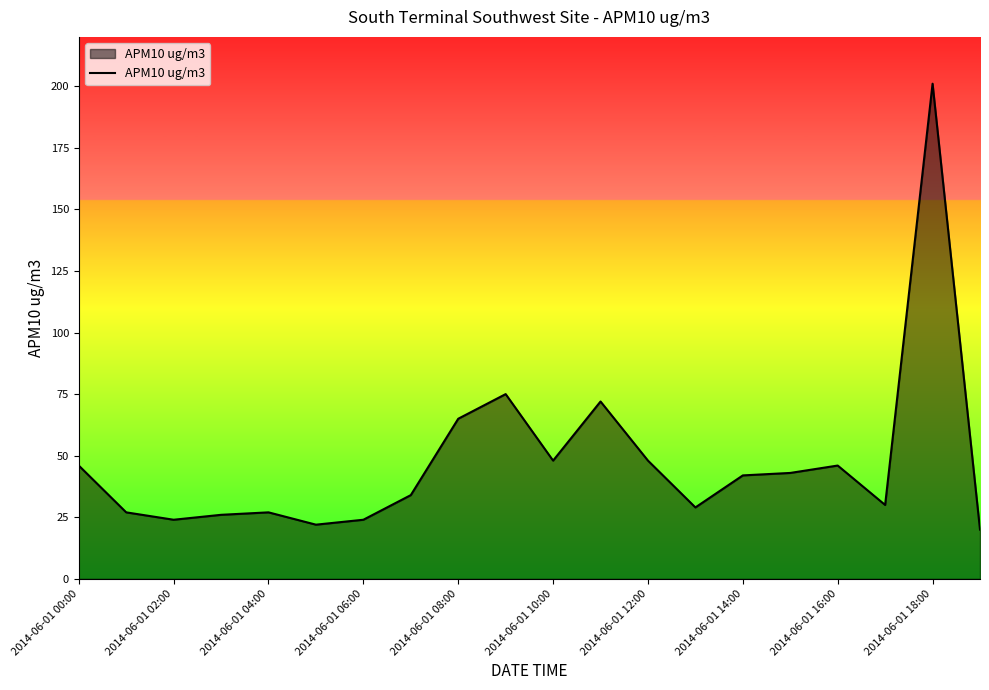

Does the chart display data point markers on the line(s)?

No